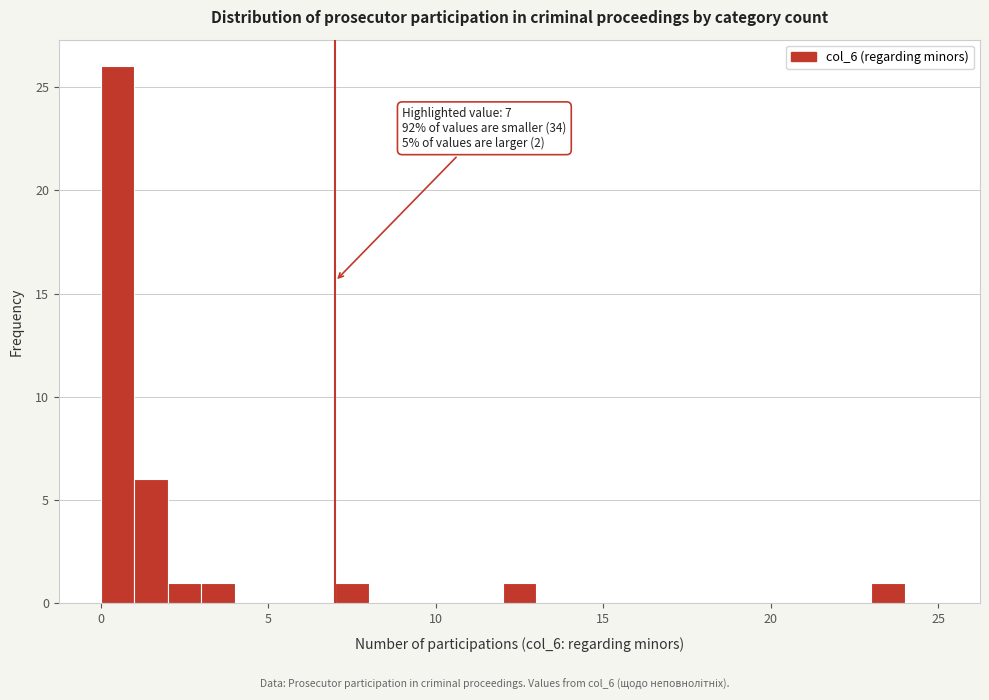

Around what value on the x-axis is the tallest bar? Give the approximate position of its centre, as read against the axis.

0.5